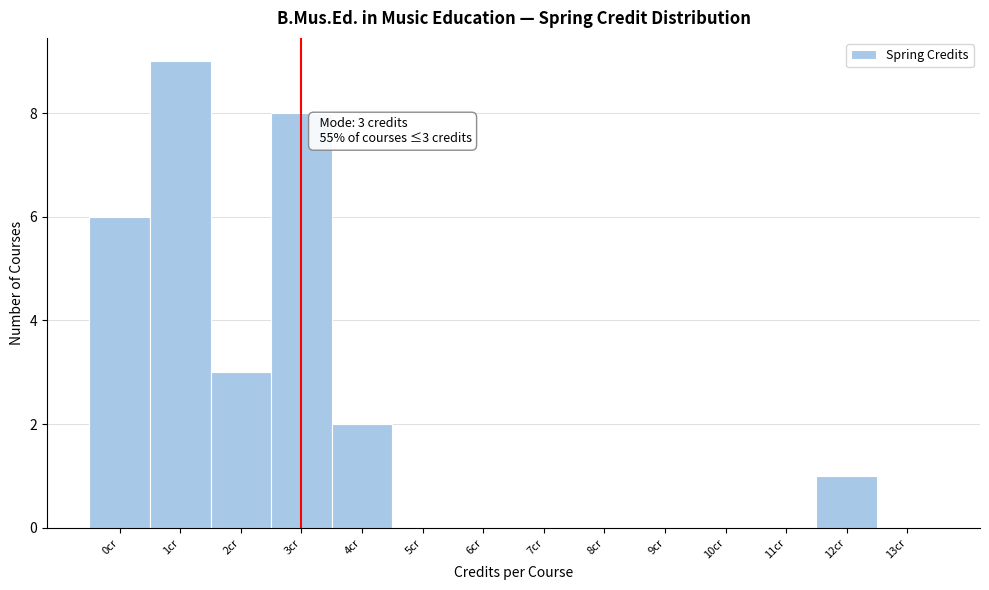

Which range on the x-axis has the tallest bar?

0.5 to 1.5